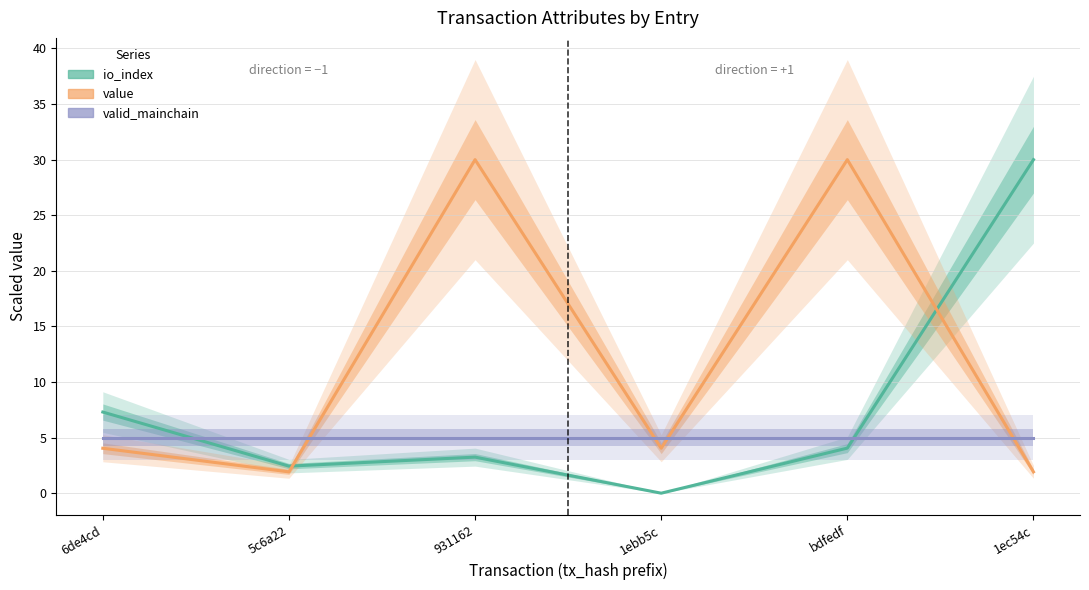

What position from the right is 1ec54c?

1